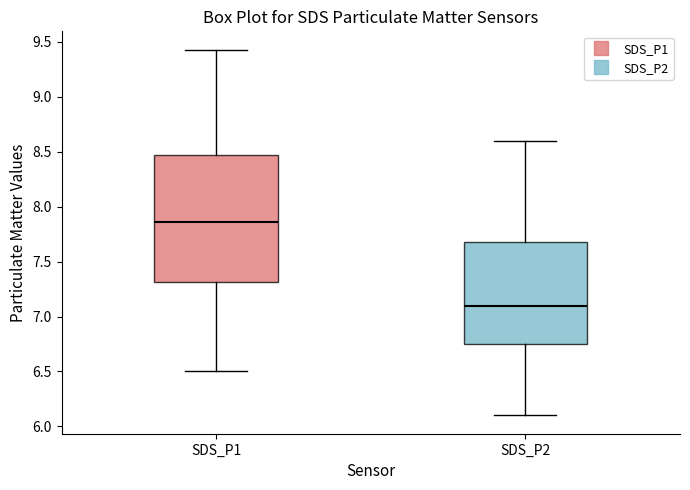

Where does the lower whisker of the box for SDS_P1 end on the y-axis? The values are not printed on the chart, so give them approximately, as read against the axis.

6.50